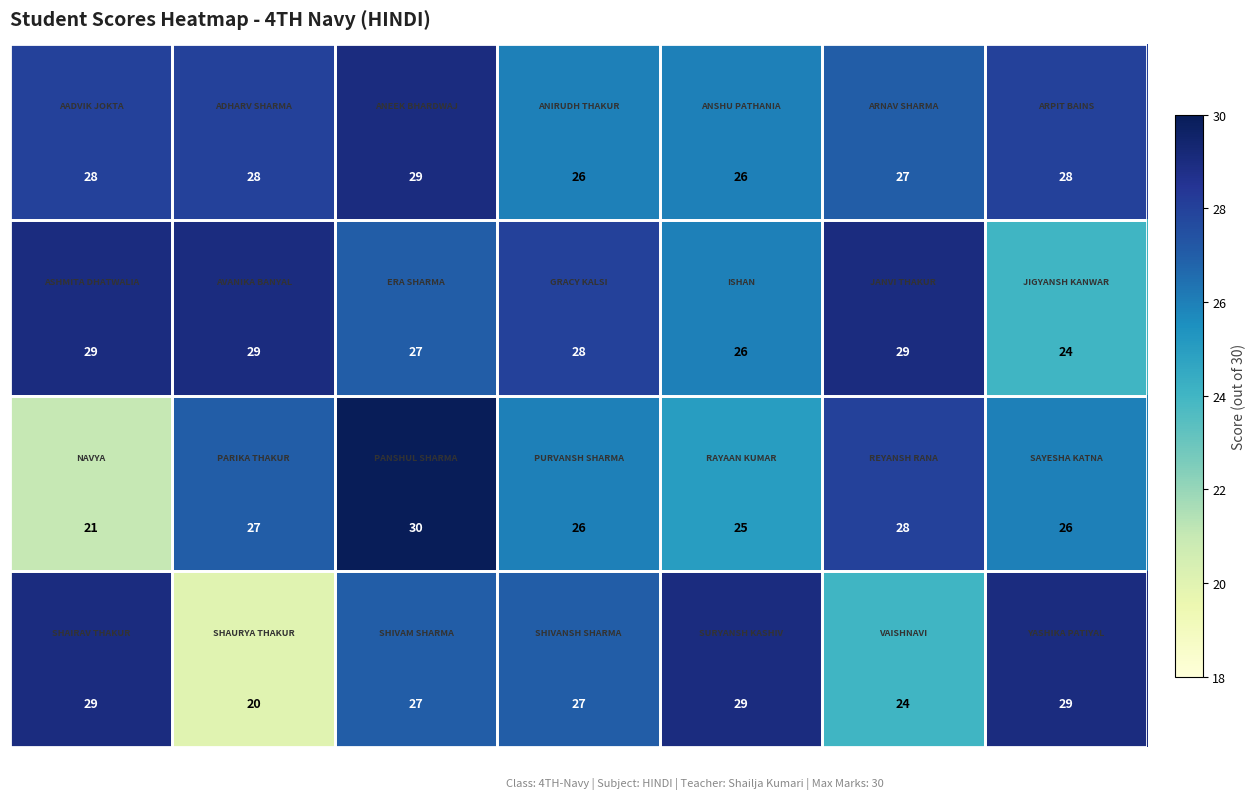

What is the maximum value shown in the chart?

30